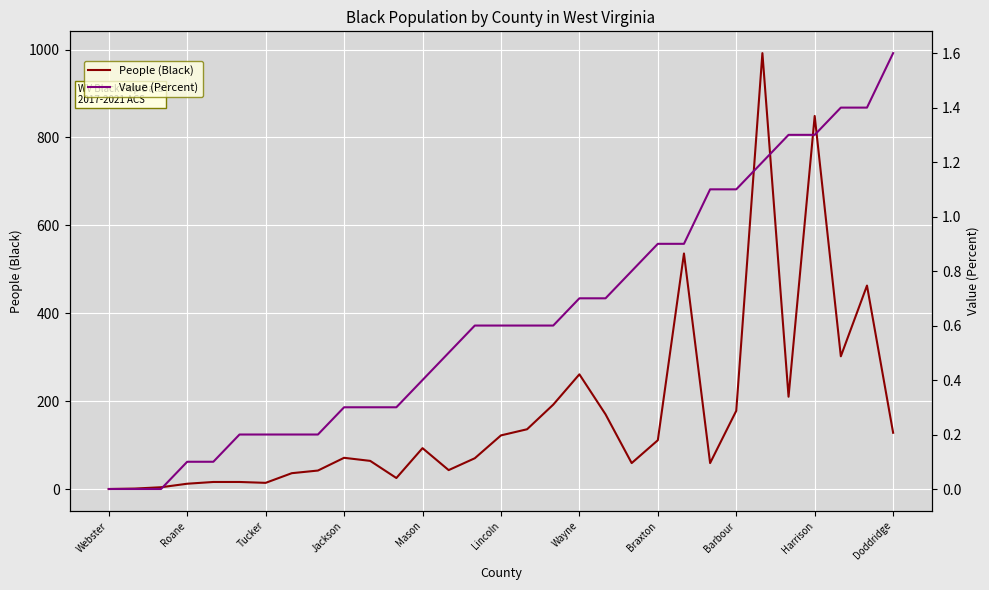

True or false: People (Black) has a value of 150 at Braxton.

False